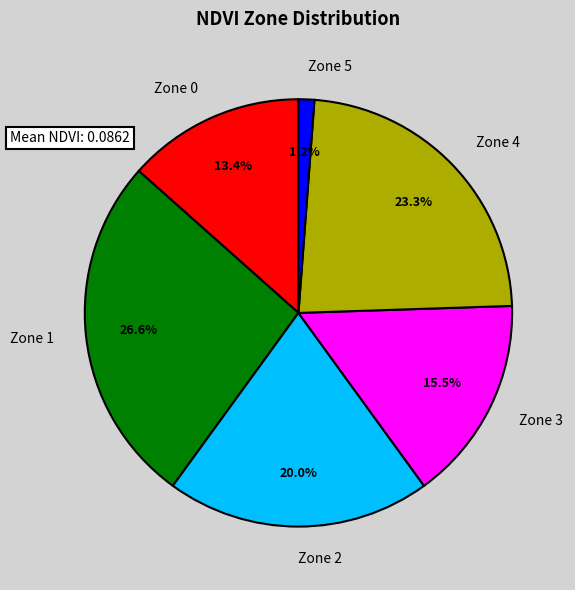

What percentage do Zone 1 and Zone 3 together represent?

42.1%